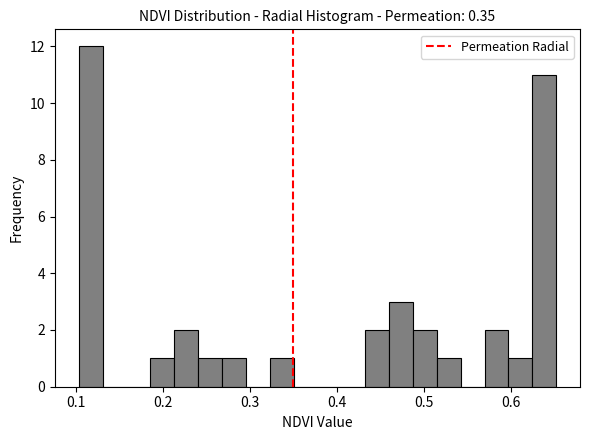

Around what value on the x-axis is the tallest bar? Give the approximate position of its centre, as read against the axis.

0.12